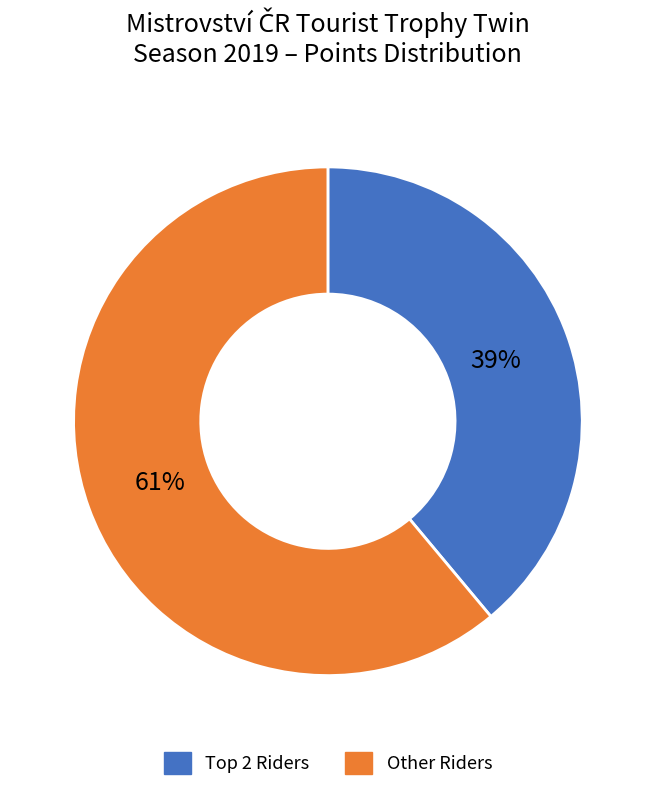

Does any single category account for the majority?

Yes